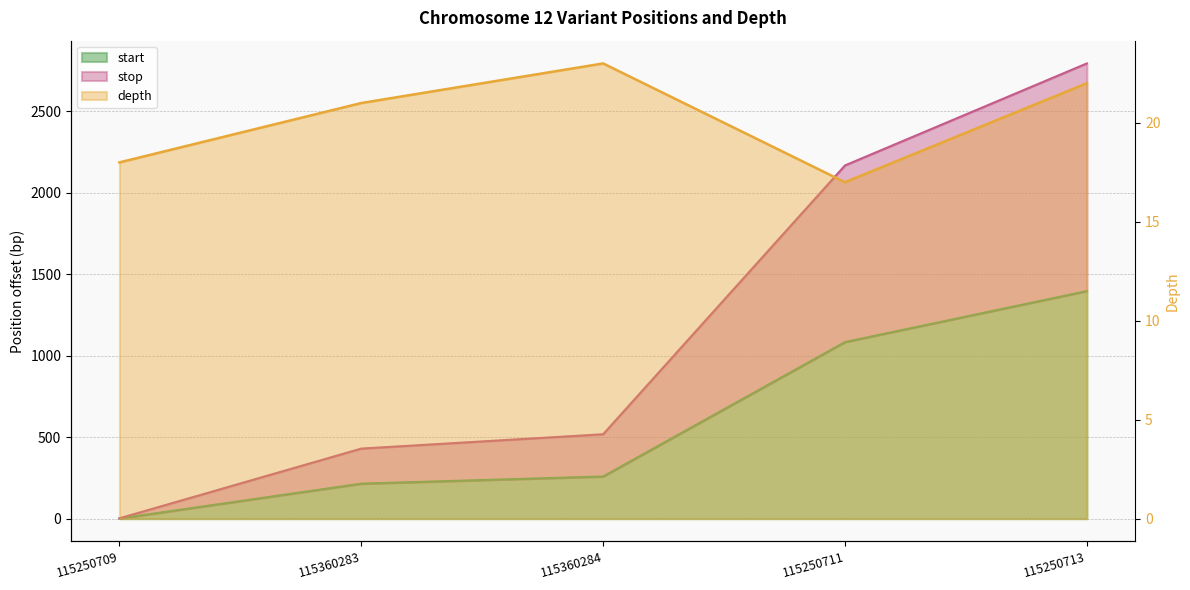

Rank the series by their average value, from lowest to highest.

depth, start, stop